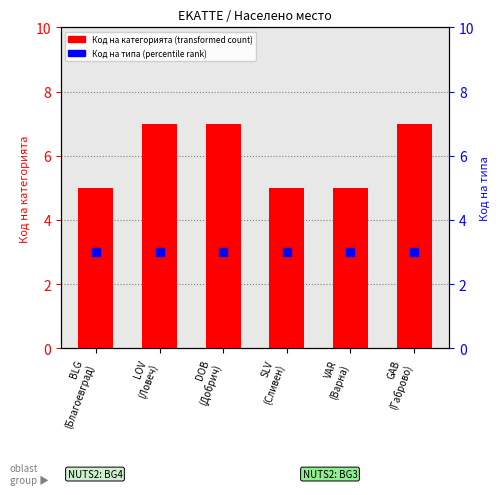

Which series has the largest total across all categories?

Код на категорията (transformed count)